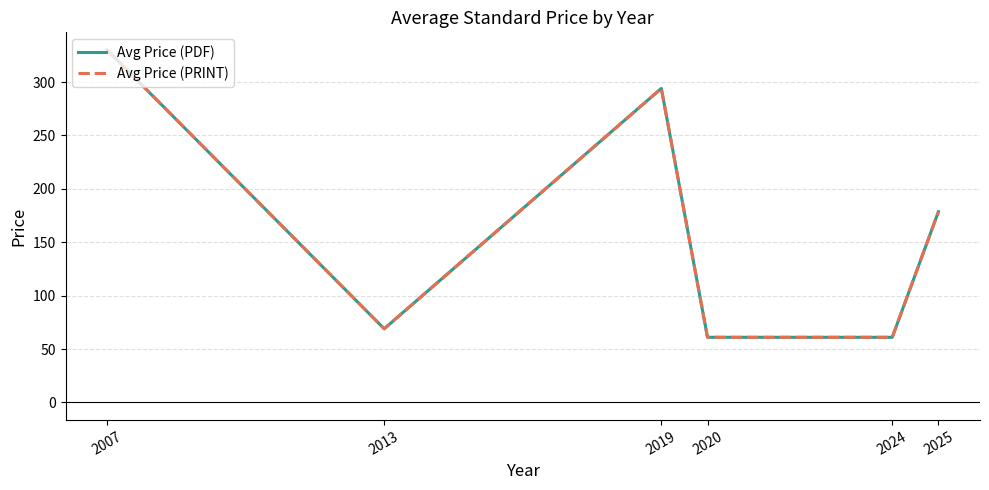

Reading left to right, transcribe all the data shown in this chart.

Avg Price (PDF): 330.0	69.0	294.0	61.0	61.0	178.6
Avg Price (PRINT): 330.0	69.0	294.0	61.0	61.0	178.6